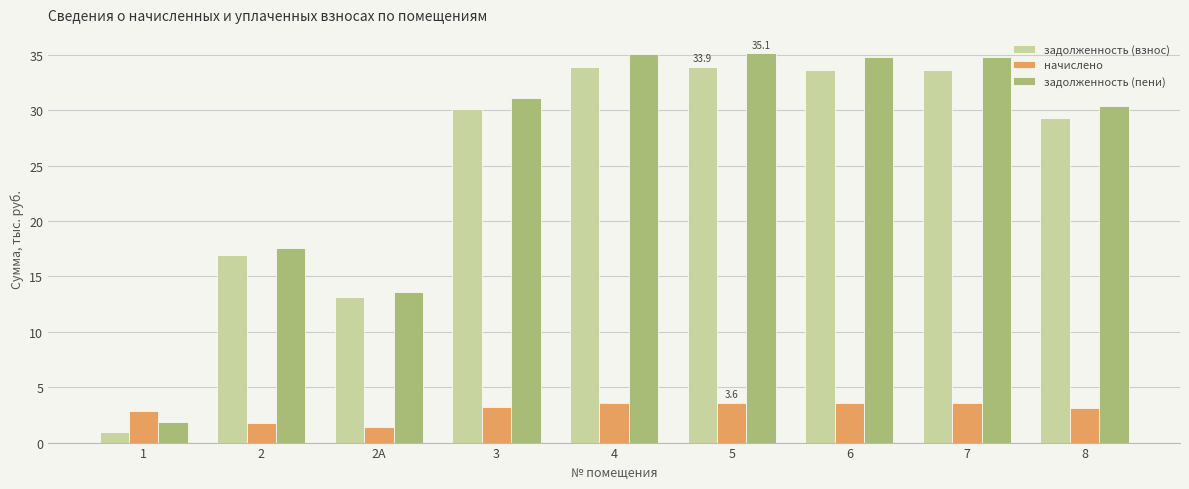

What is the value of the начислено bar at the 1st from the left?

2.9